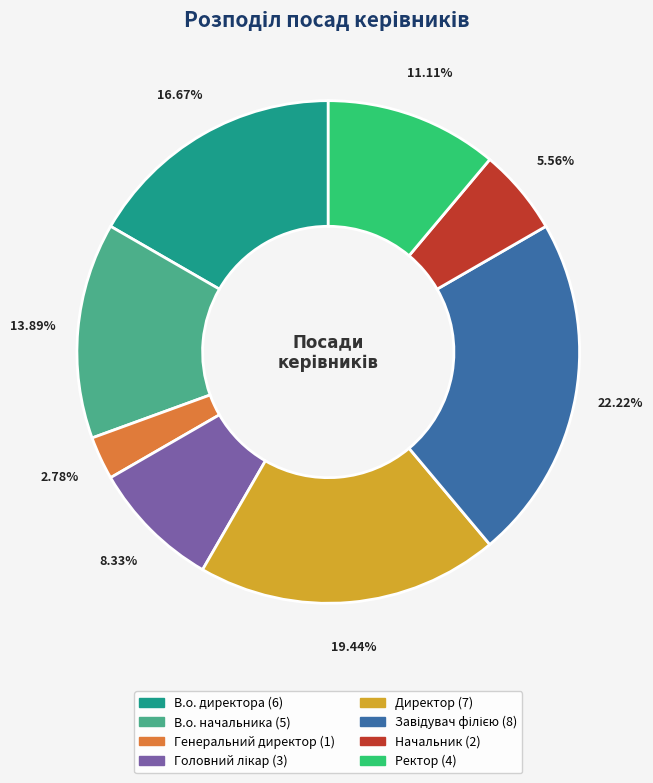

To the nearest percent, what percentage of the pie is В.о. директора?

17%